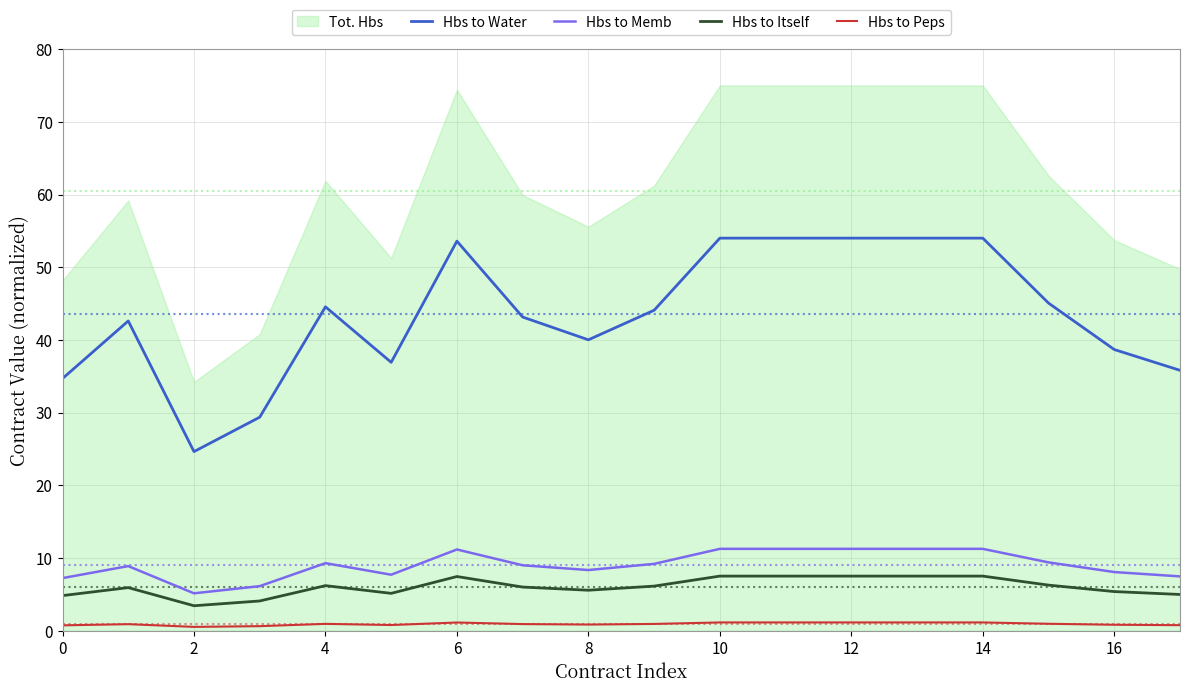

What is the label of the 6th point from the right?

12